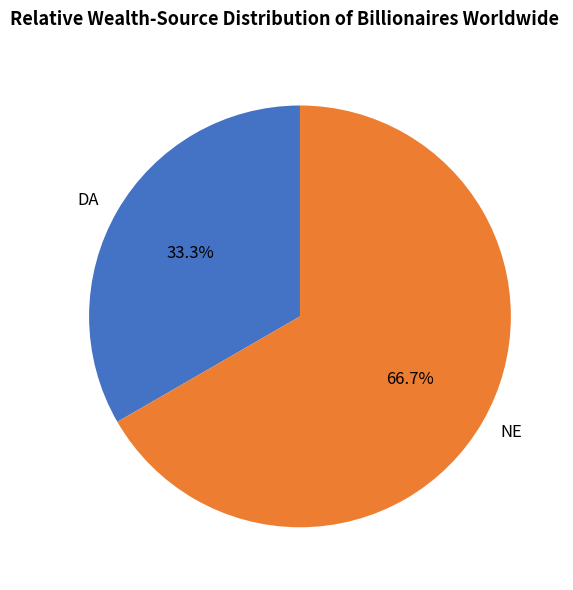

To the nearest percent, what is the combined percentage of NE and DA?

100%